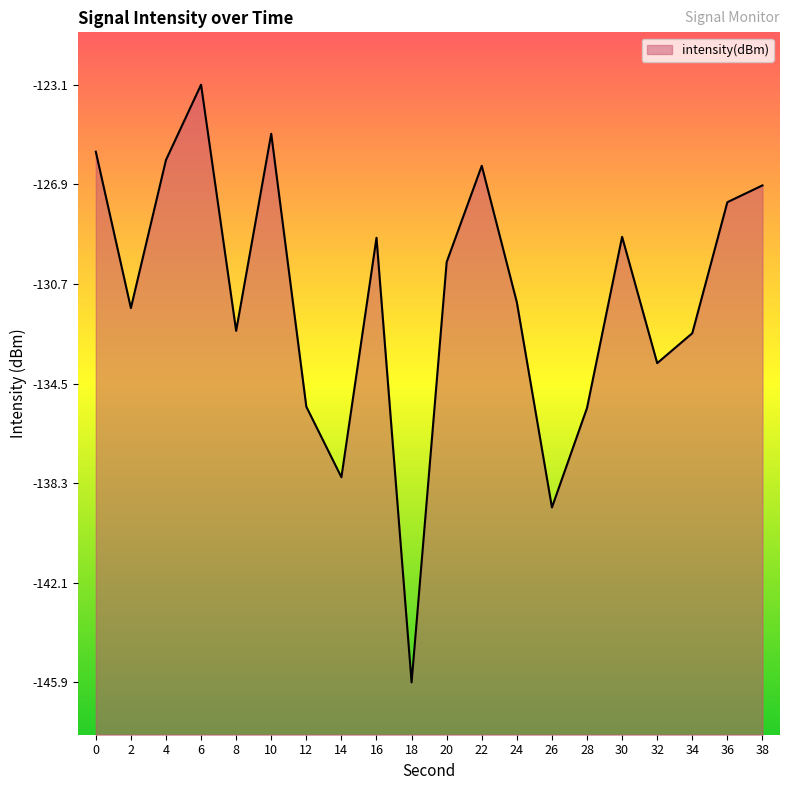

List the labels in order of value, largest first.

6, 10, 0, 4, 22, 38, 36, 30, 16, 20, 24, 2, 8, 34, 32, 12, 28, 14, 26, 18